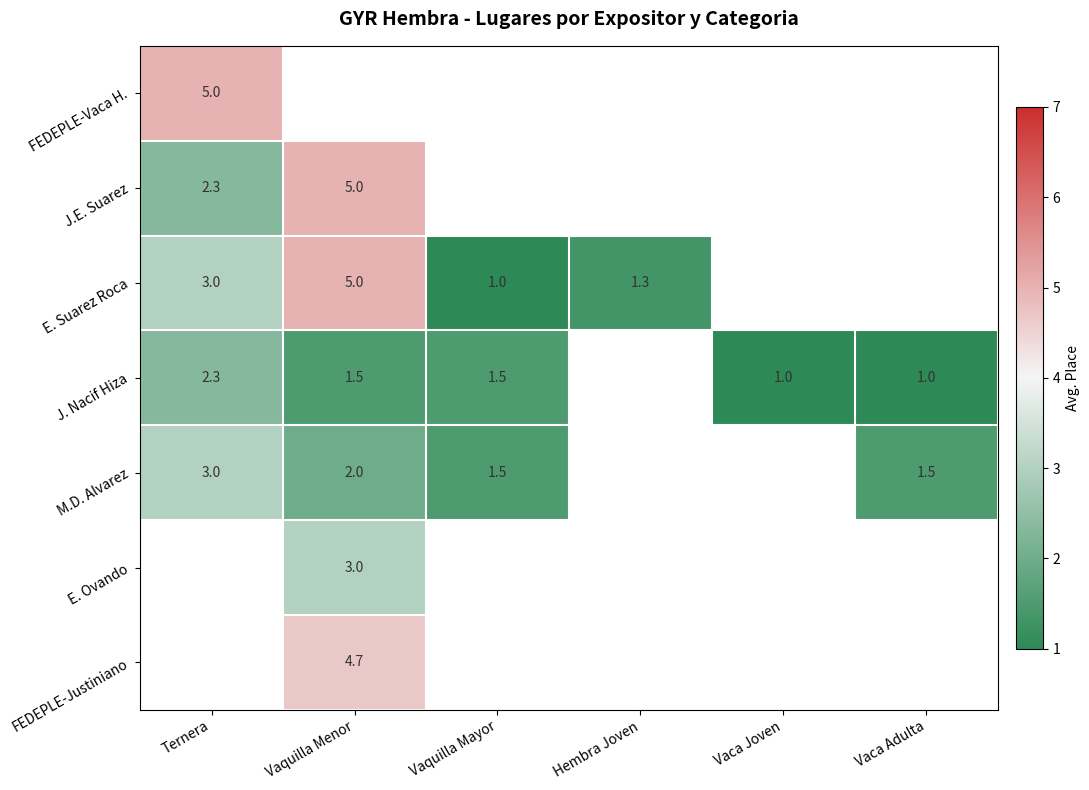

Between Vaquilla Mayor and Ternera, which is larger?

Ternera